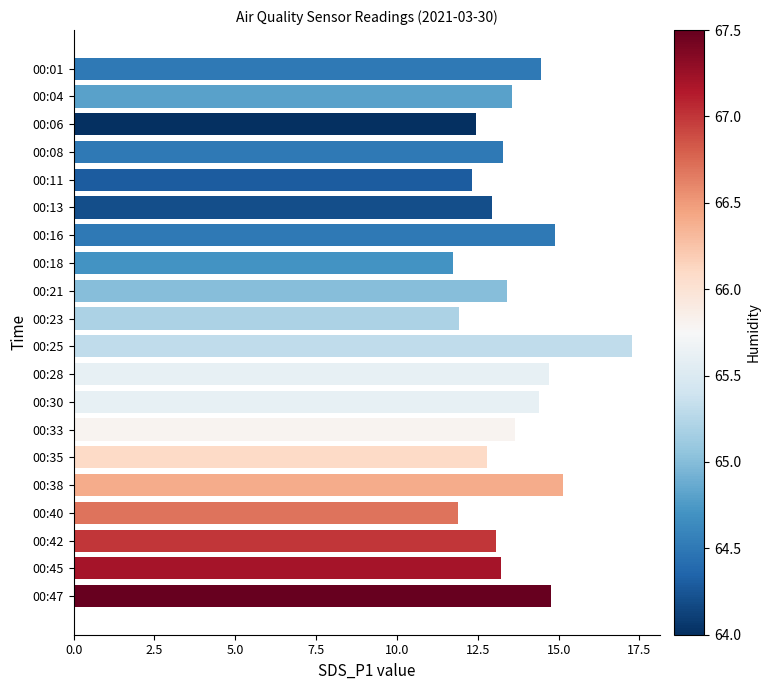

What is the greatest value displayed?

17.3